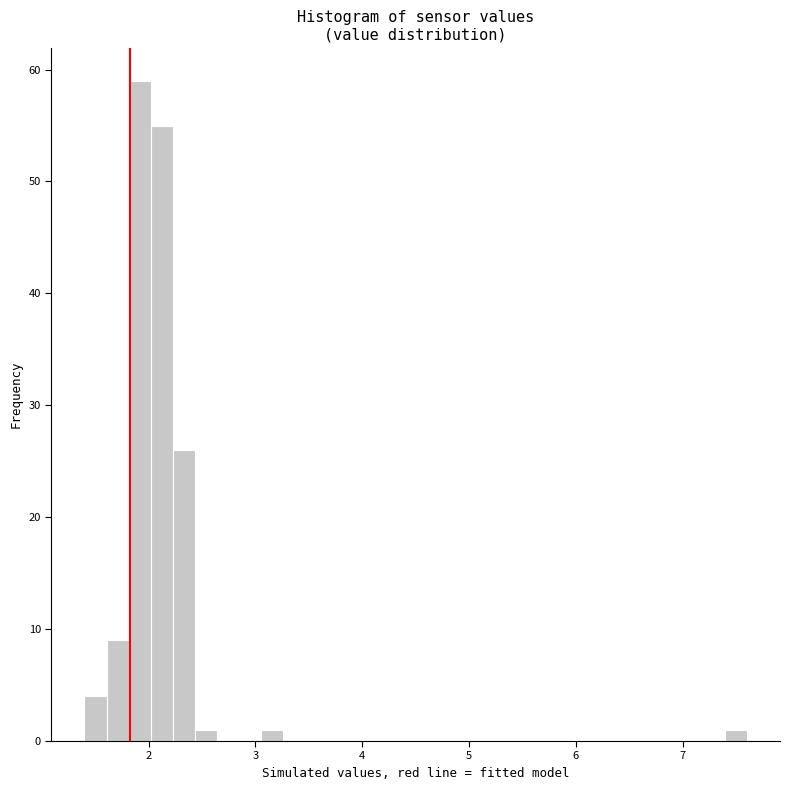

Around what value on the x-axis is the tallest bar? Give the approximate position of its centre, as read against the axis.

1.9